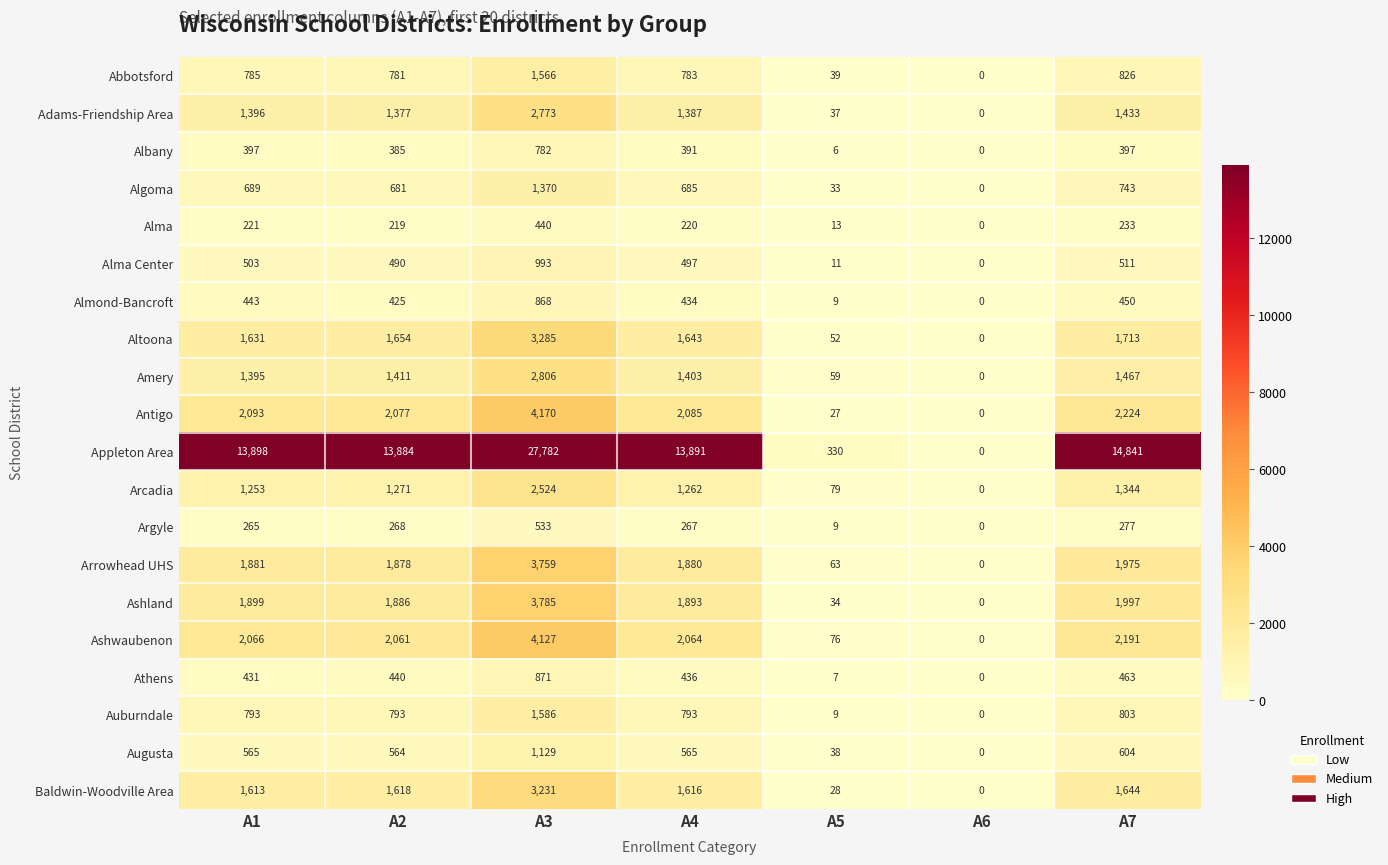

How many data points does each series have?

7